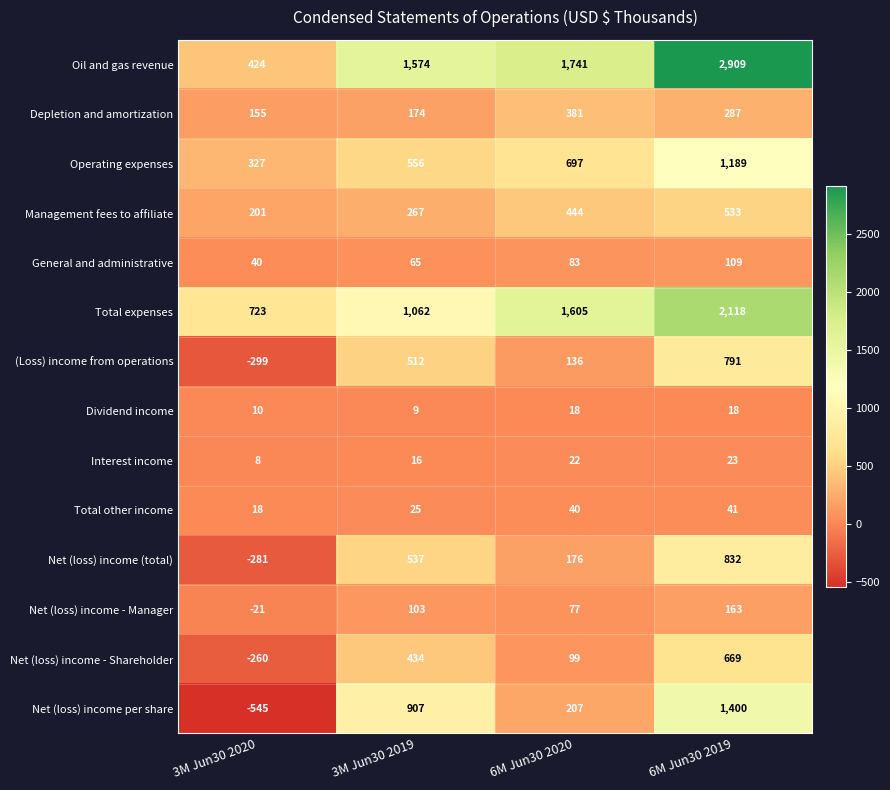

Which label corresponds to the largest value in the chart?

6M Jun30 2019